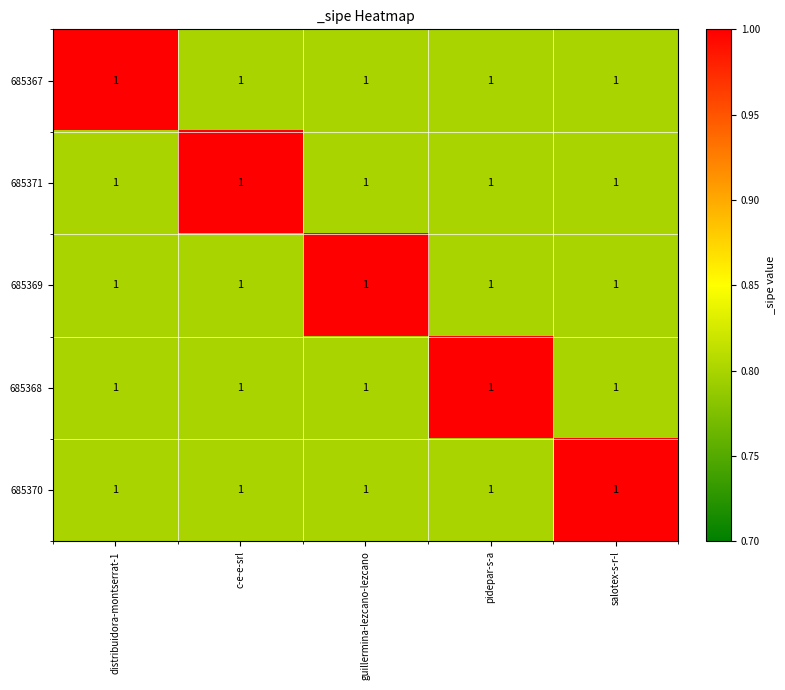

Reading left to right, transcribe all the data shown in this chart.

685367: distribuidora-montserrat-1=1.0	c-e-e-srl=1.0	guillermina-lezcano-lezcano=1.0	pidepar-s-a=1.0	salotex-s-r-l=1.0
685371: distribuidora-montserrat-1=1.0	c-e-e-srl=1.0	guillermina-lezcano-lezcano=1.0	pidepar-s-a=1.0	salotex-s-r-l=1.0
685369: distribuidora-montserrat-1=1.0	c-e-e-srl=1.0	guillermina-lezcano-lezcano=1.0	pidepar-s-a=1.0	salotex-s-r-l=1.0
685368: distribuidora-montserrat-1=1.0	c-e-e-srl=1.0	guillermina-lezcano-lezcano=1.0	pidepar-s-a=1.0	salotex-s-r-l=1.0
685370: distribuidora-montserrat-1=1.0	c-e-e-srl=1.0	guillermina-lezcano-lezcano=1.0	pidepar-s-a=1.0	salotex-s-r-l=1.0